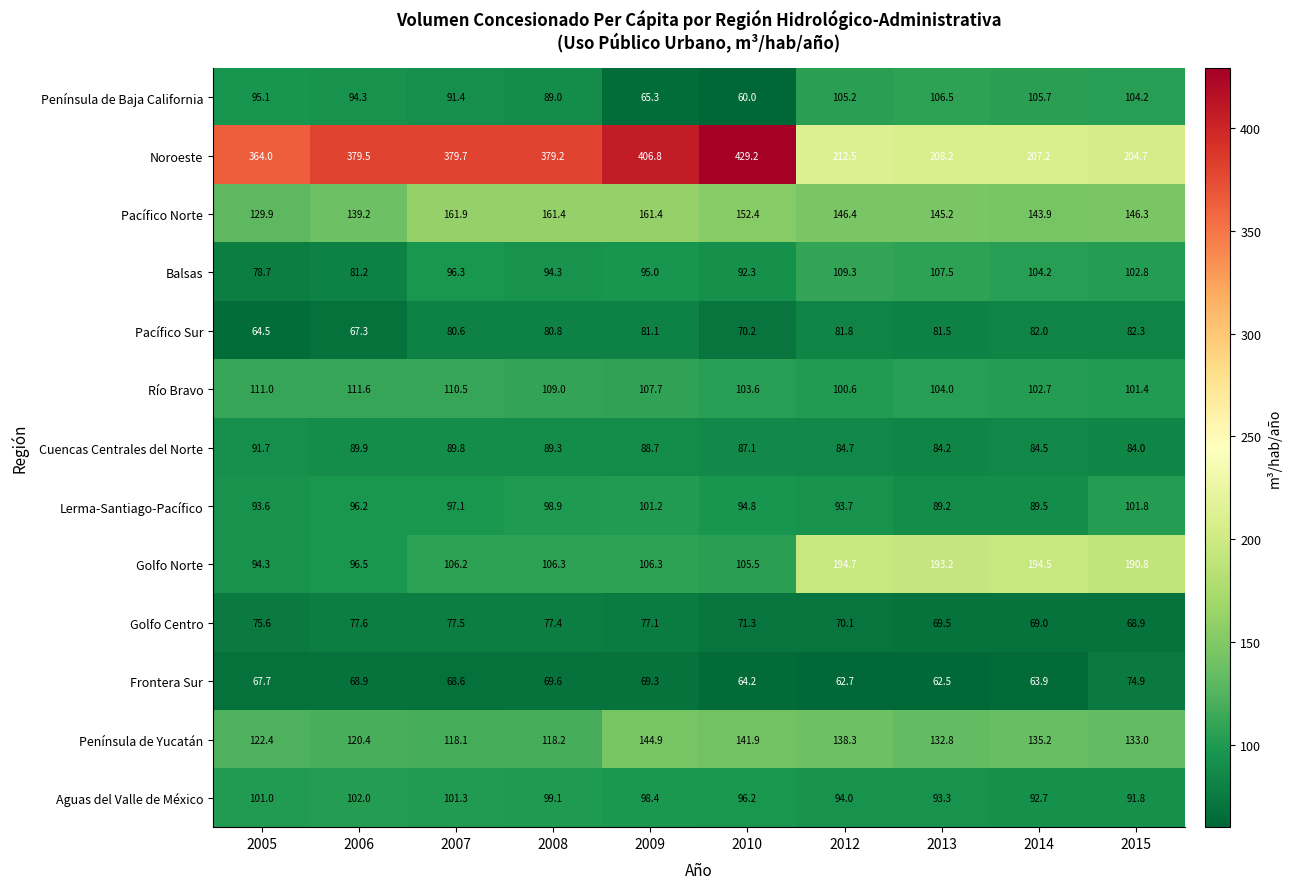

What is the difference between the highest and lowest values at 2009?

341.5